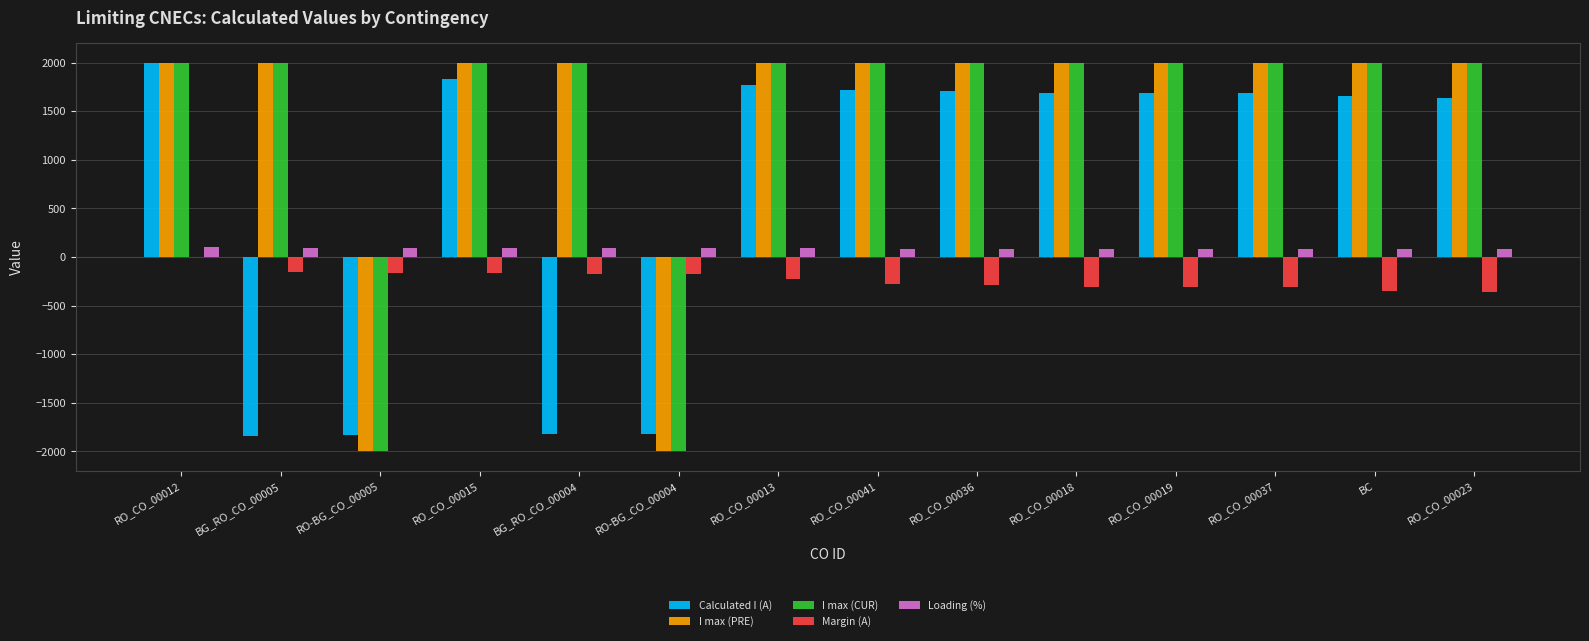

What is the sum of the Calculated I (A) values at BG_RO_CO_00004 and RO-BG_CO_00005?

-3660